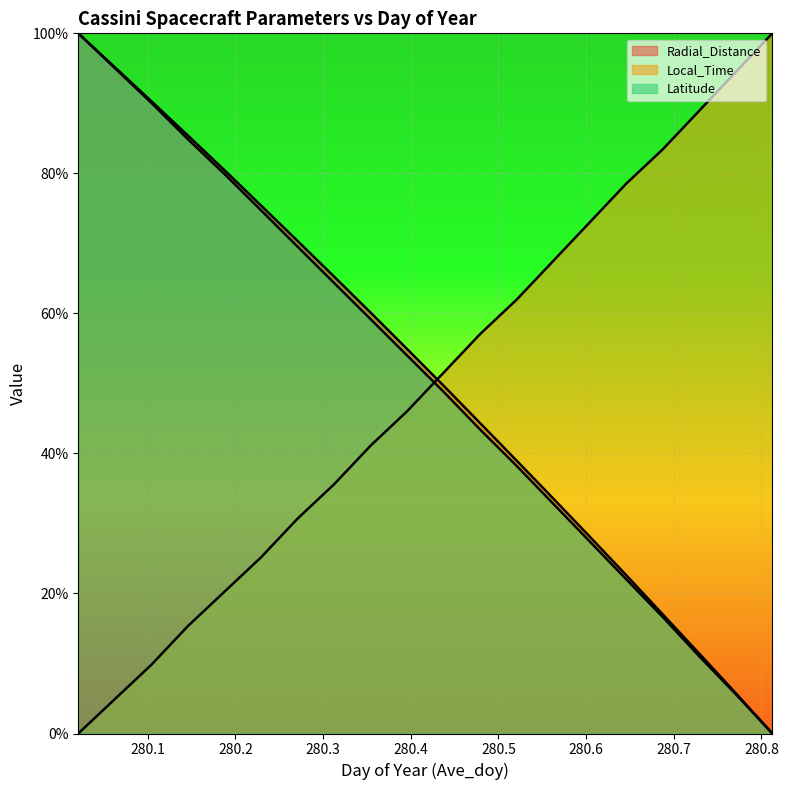

List the labels in order of Latitude value, smallest first.

280.8125, 280.7708, 280.7292, 280.6875, 280.6458, 280.6042, 280.5625, 280.5208, 280.4792, 280.4375, 280.3958, 280.3542, 280.3125, 280.2708, 280.2292, 280.1875, 280.1458, 280.1042, 280.0625, 280.0208